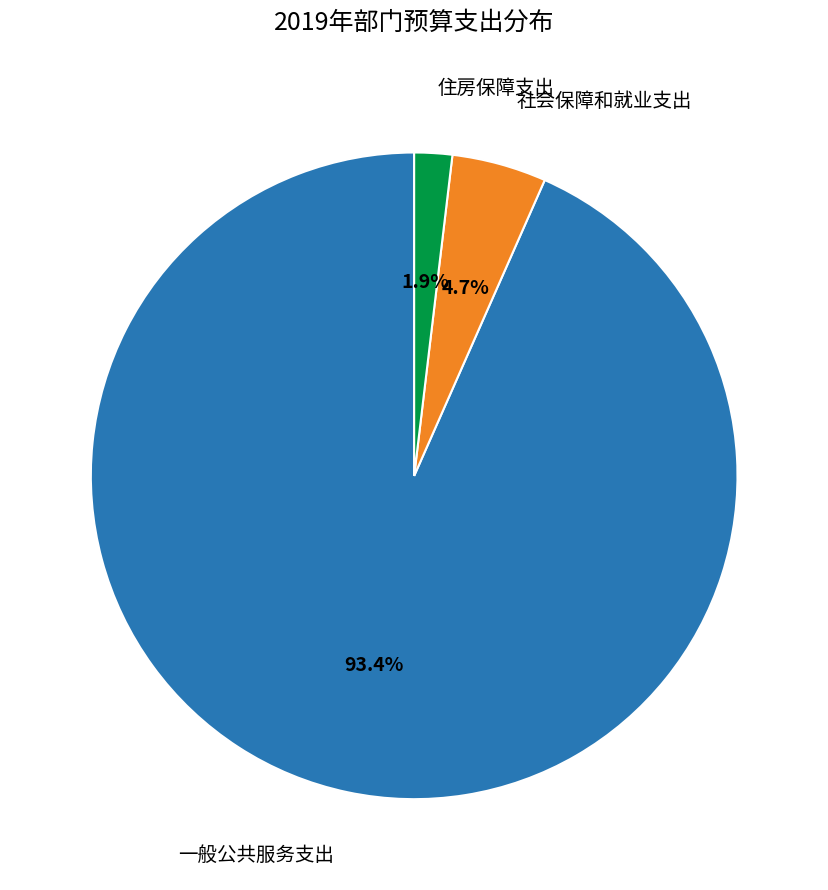

Rank the categories by value from lowest to highest.

221、住房保障支出, 208、社会保障和就业支出, 201、一般公共服务支出